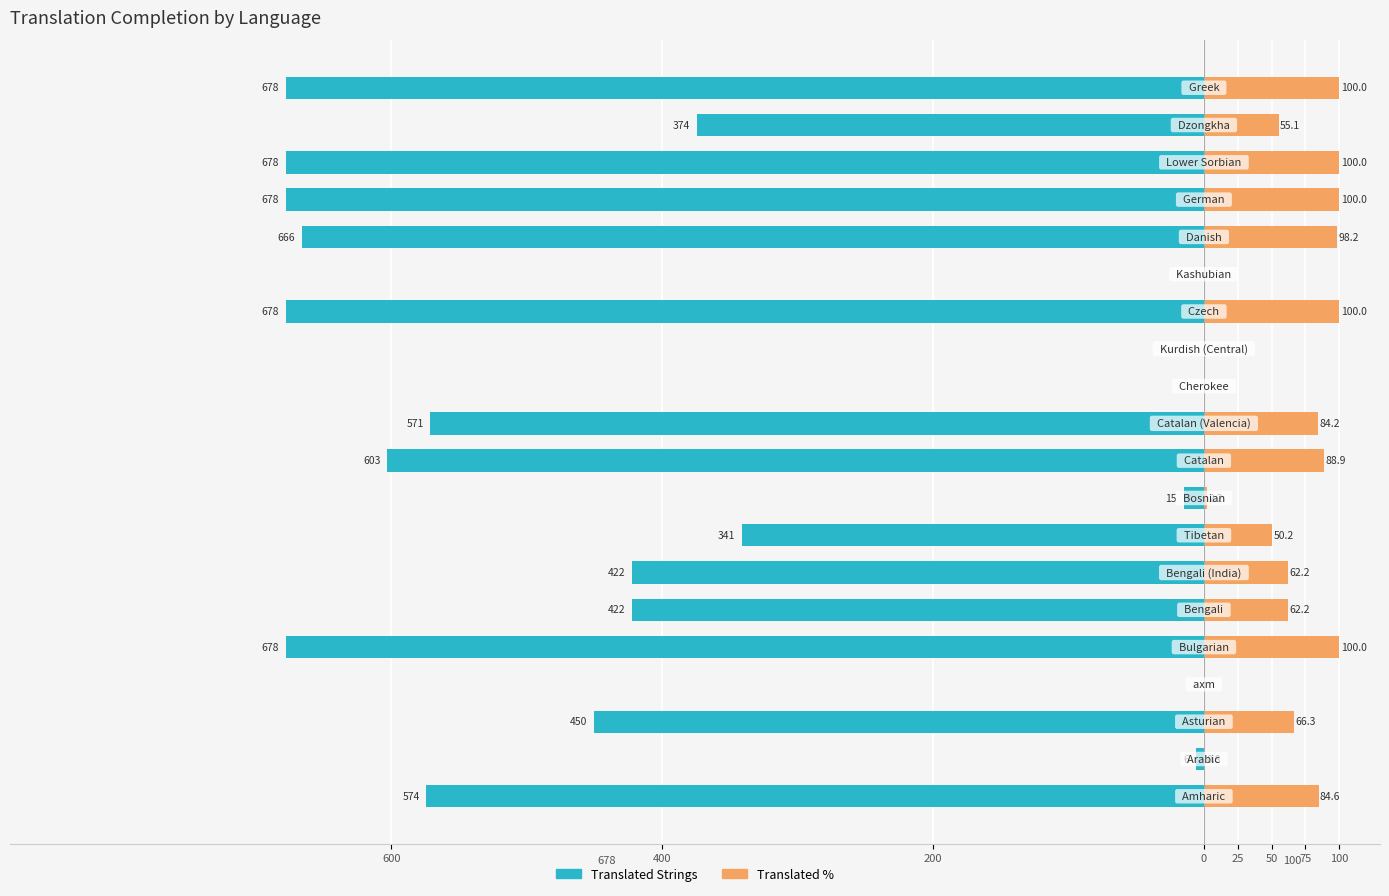

What is the difference between the maximum and minimum values in the Translated % series?

100.0